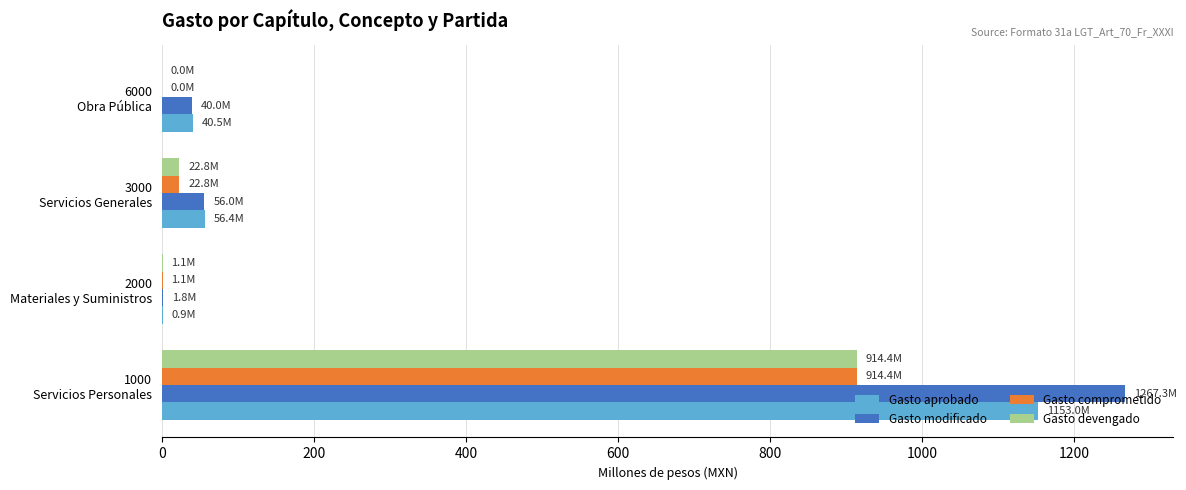

What is the sum of all Gasto comprometido values?

938.3